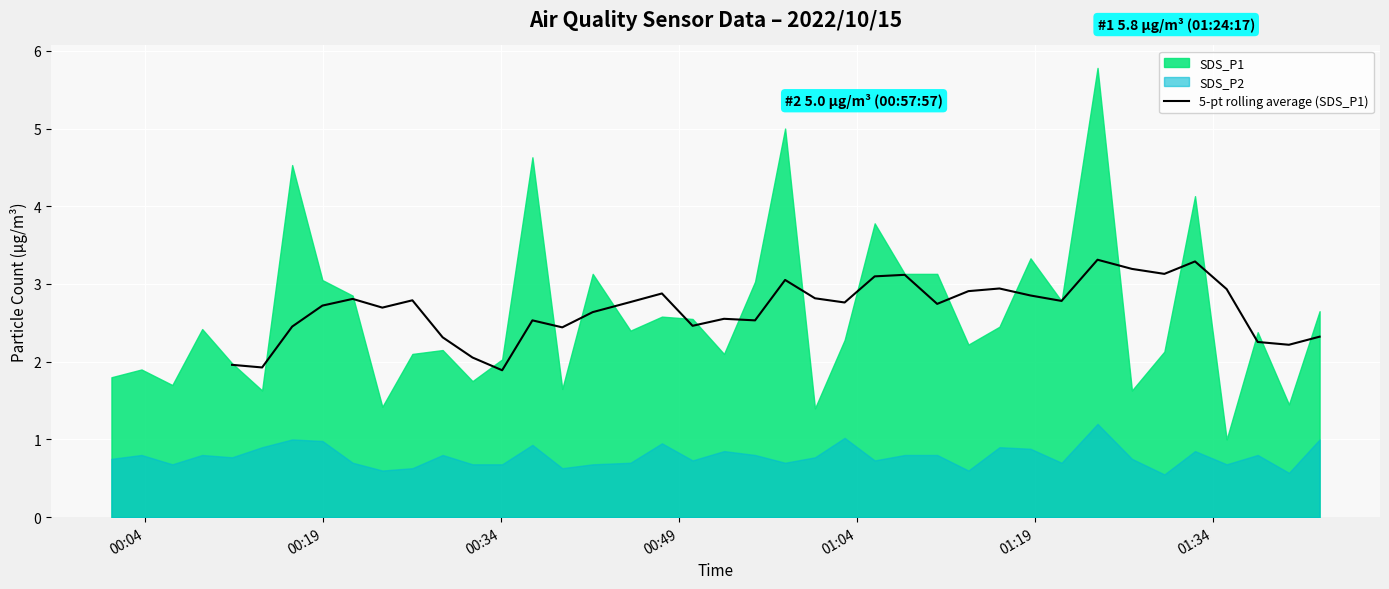

What position from the right is 00:04?

40